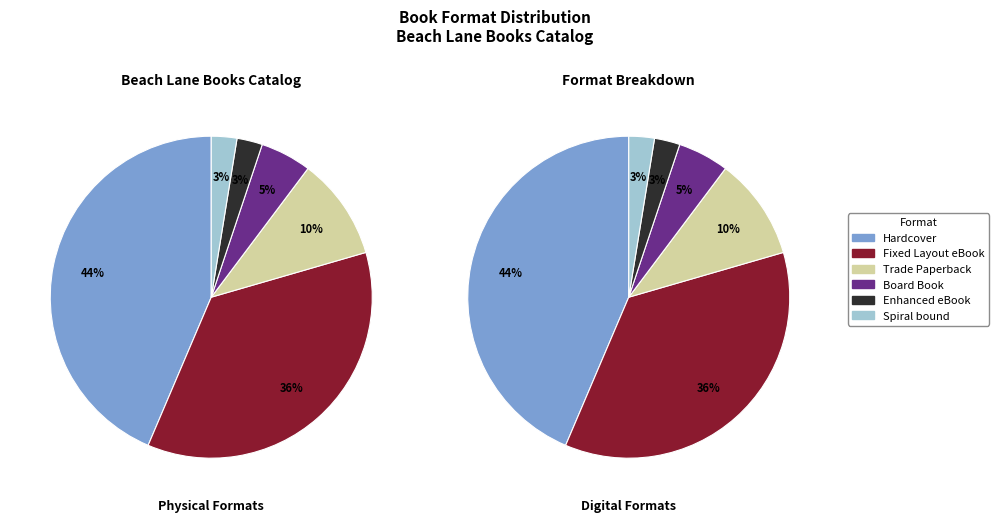

To the nearest percent, what is the difference between the largest and smallest slice percentages?

41%